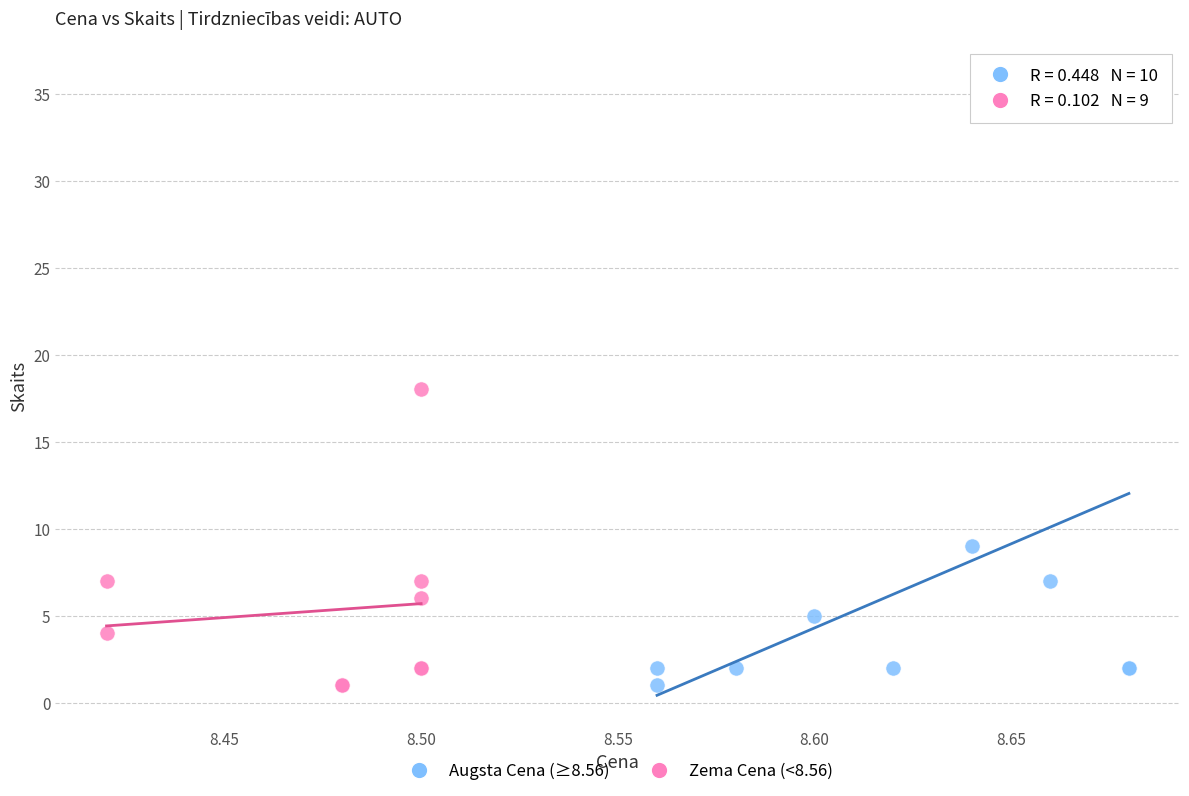

Which series reaches the maximum Y coordinate?

Augsta Cena (≥8.56)